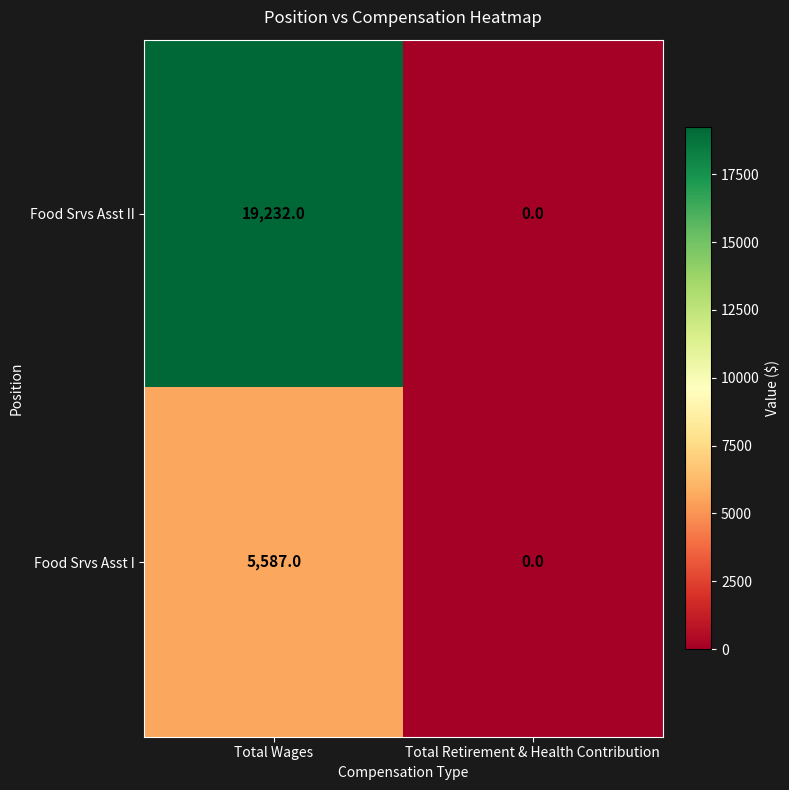

At which category is the sum across all series the highest?

Total Wages